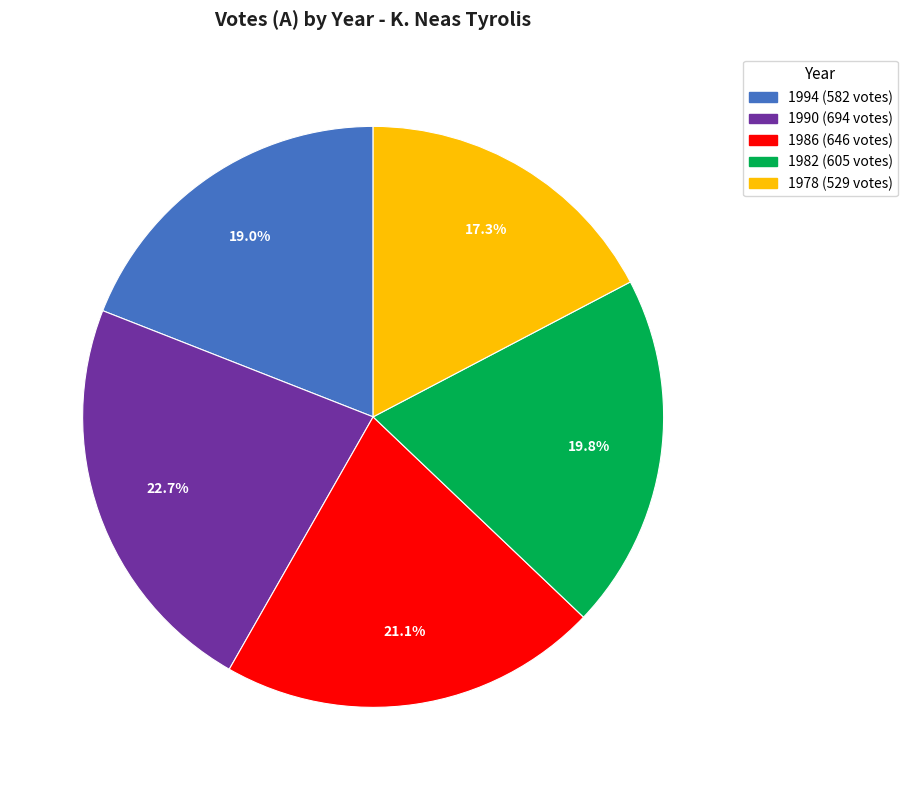

Rank the categories by value from highest to lowest.

1990, 1986, 1982, 1994, 1978